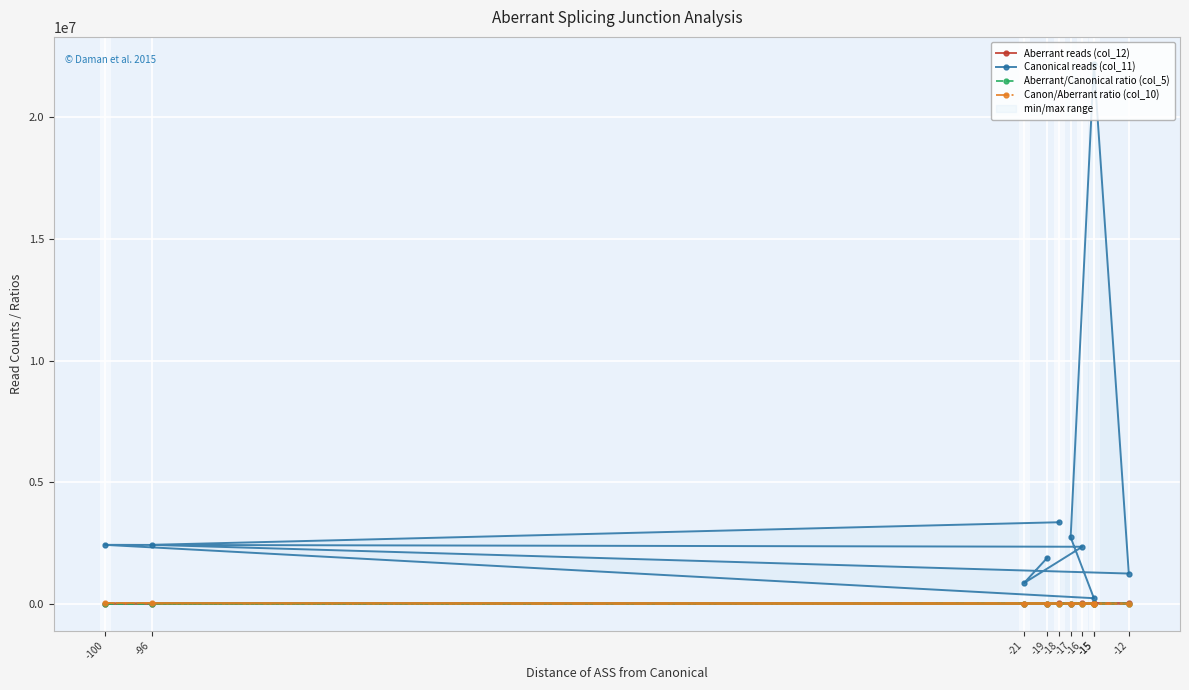

How many lines are shown in the chart?

4